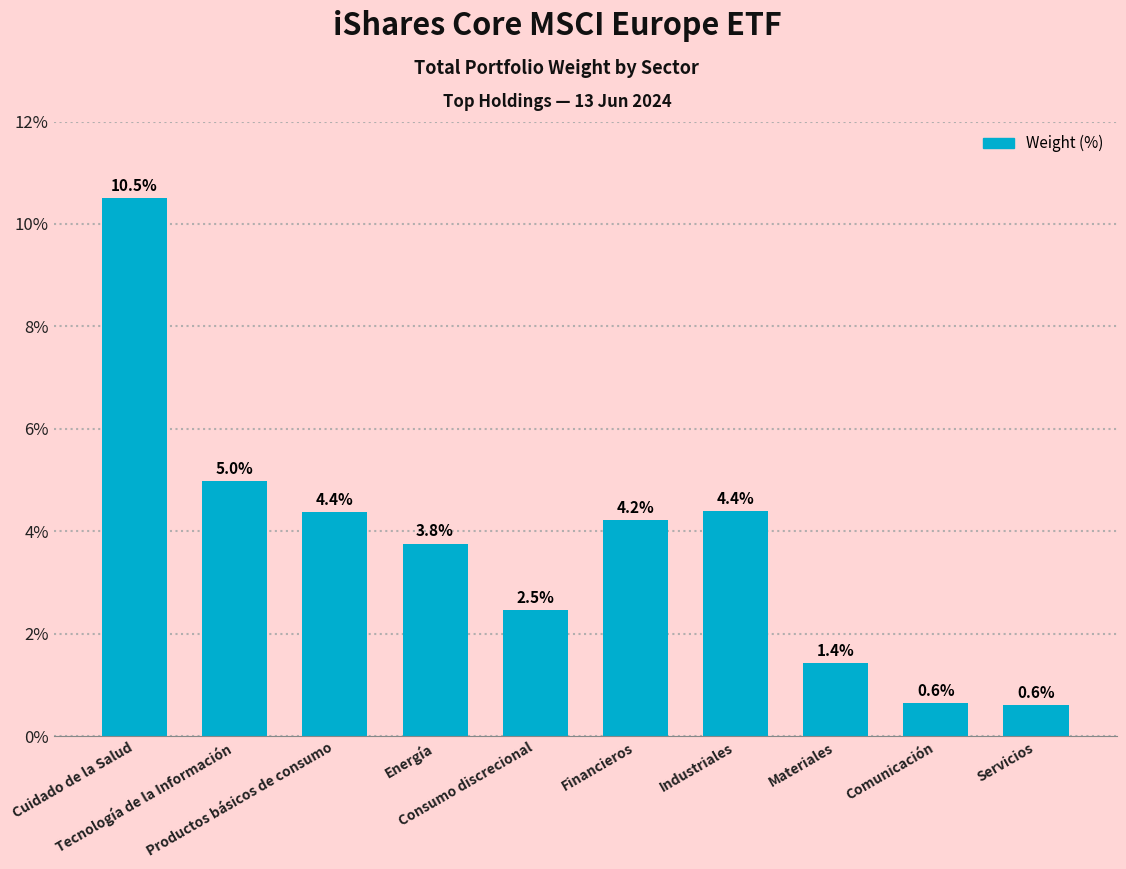

What position from the left is Industriales?

7